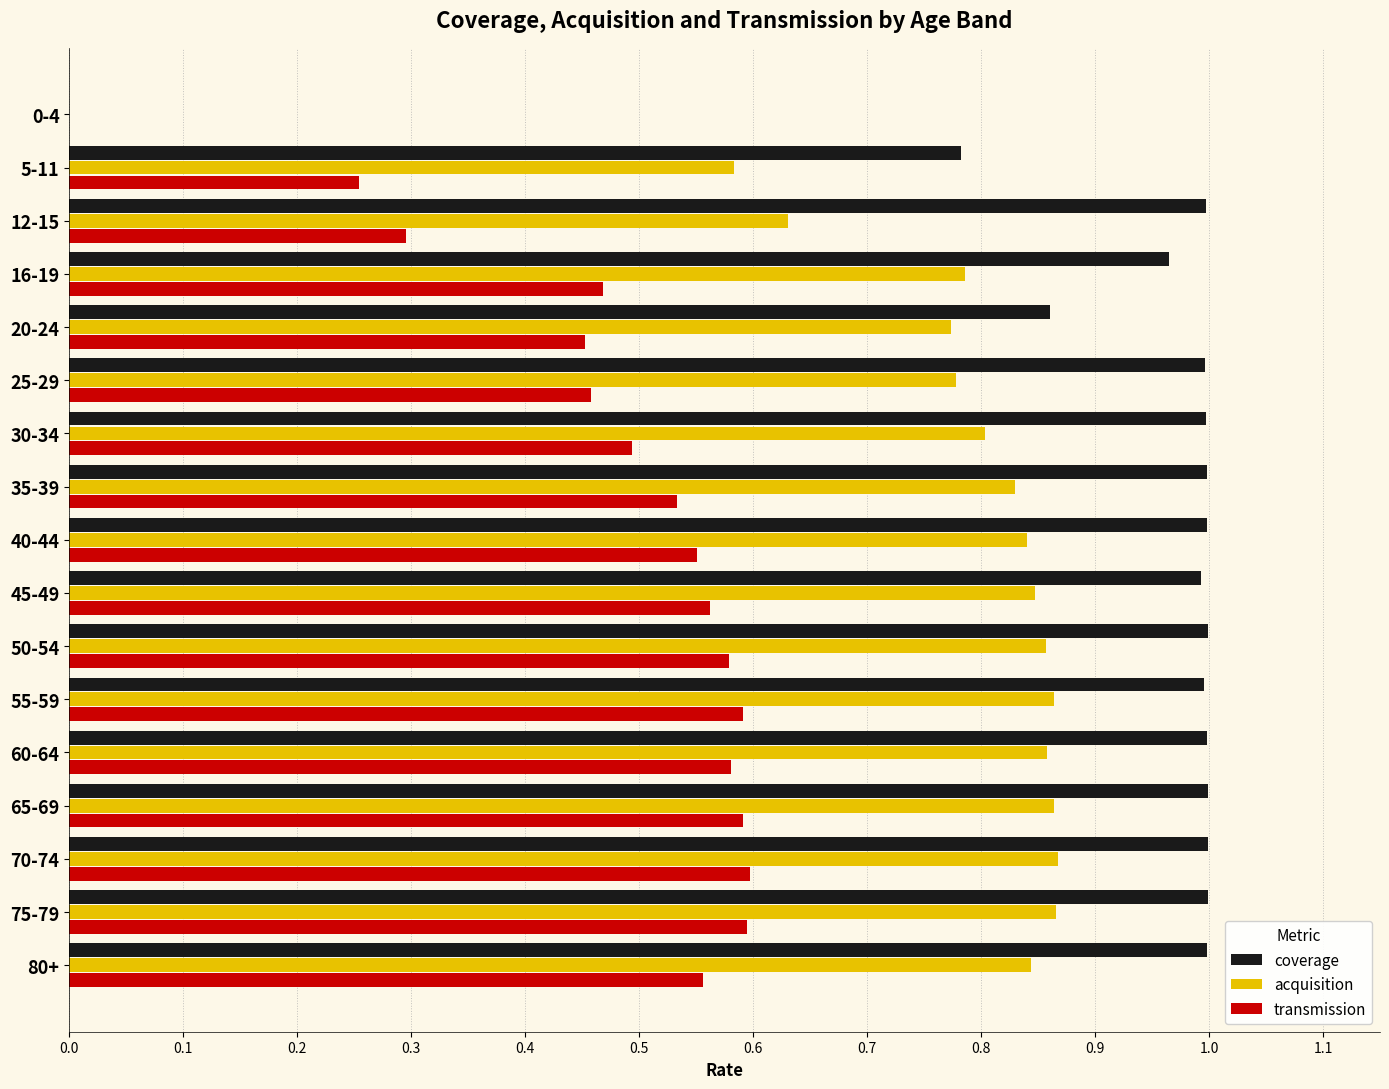

Is it true that coverage equals 1.0 at 12-15?

True